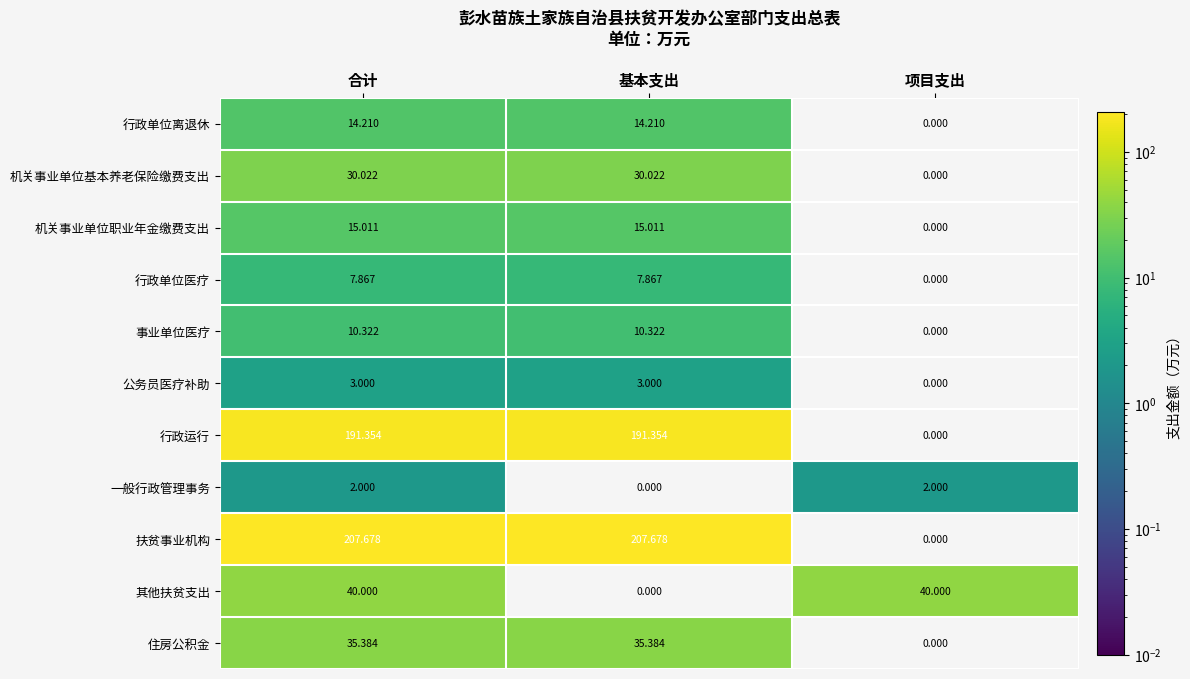

Which series changed the most between 合计 and 基本支出?

其他扶贫支出